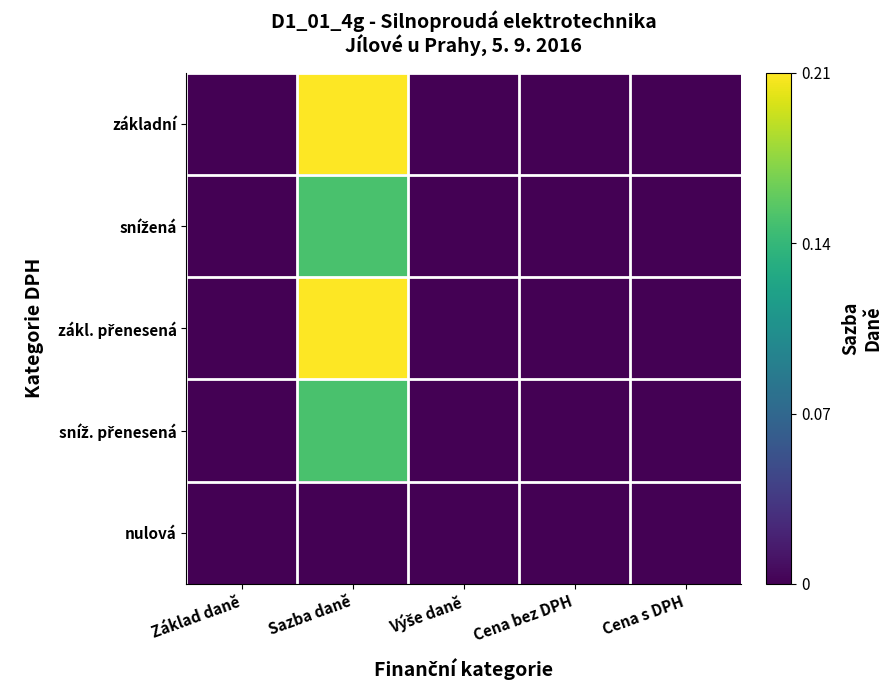

At which category is the sum across all series the highest?

Sazba daně